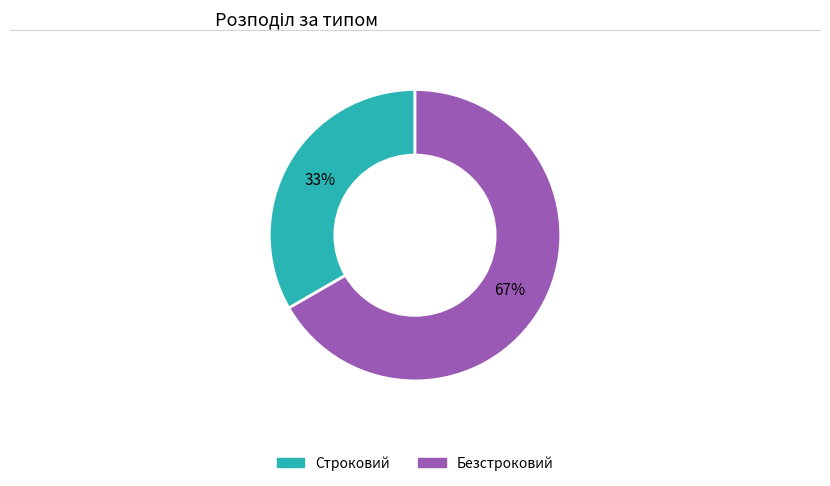

Does Безстроковий account for over 50% of the chart?

Yes